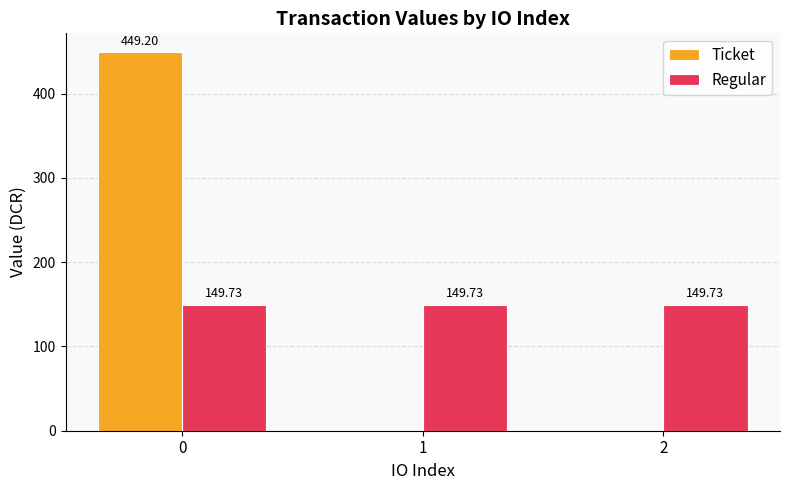

Are the bars horizontal?

No